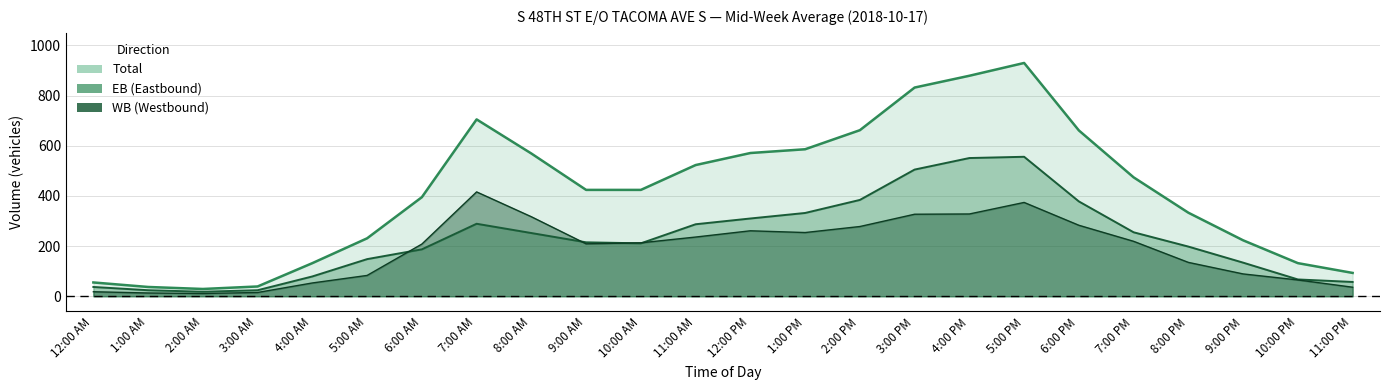

What is the value of the Total point at the 21st from the left?

333